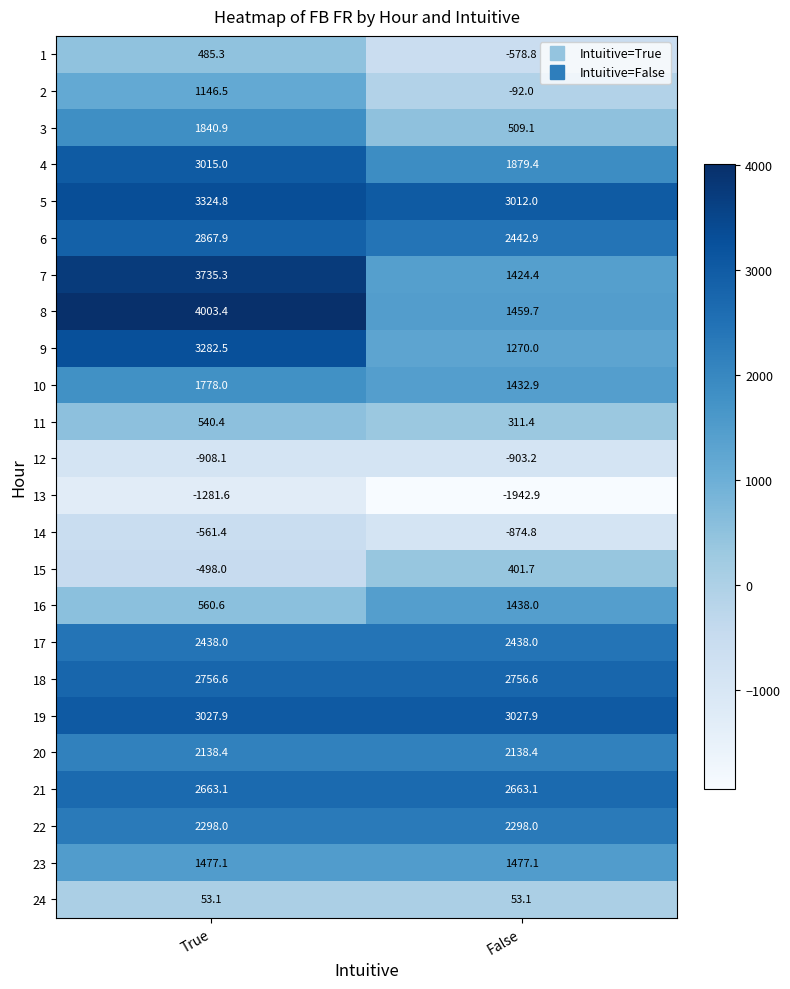

What is the spread (max minus min) of values at False?

4970.8